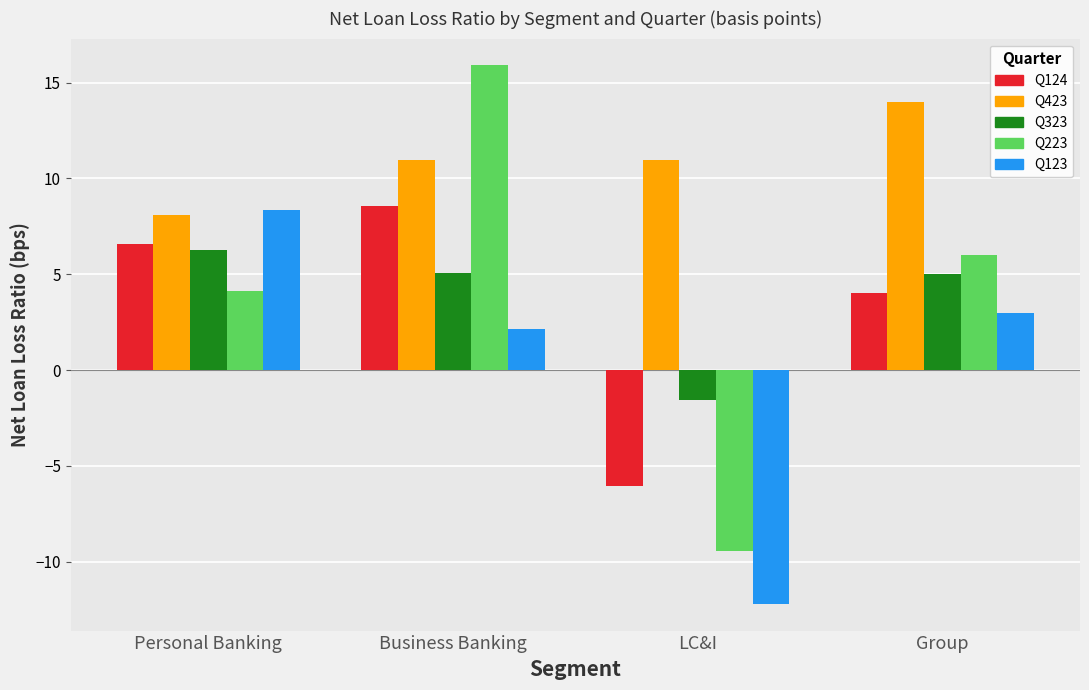

The value of Q423 at Business Banking is 2.2. True or false?

False